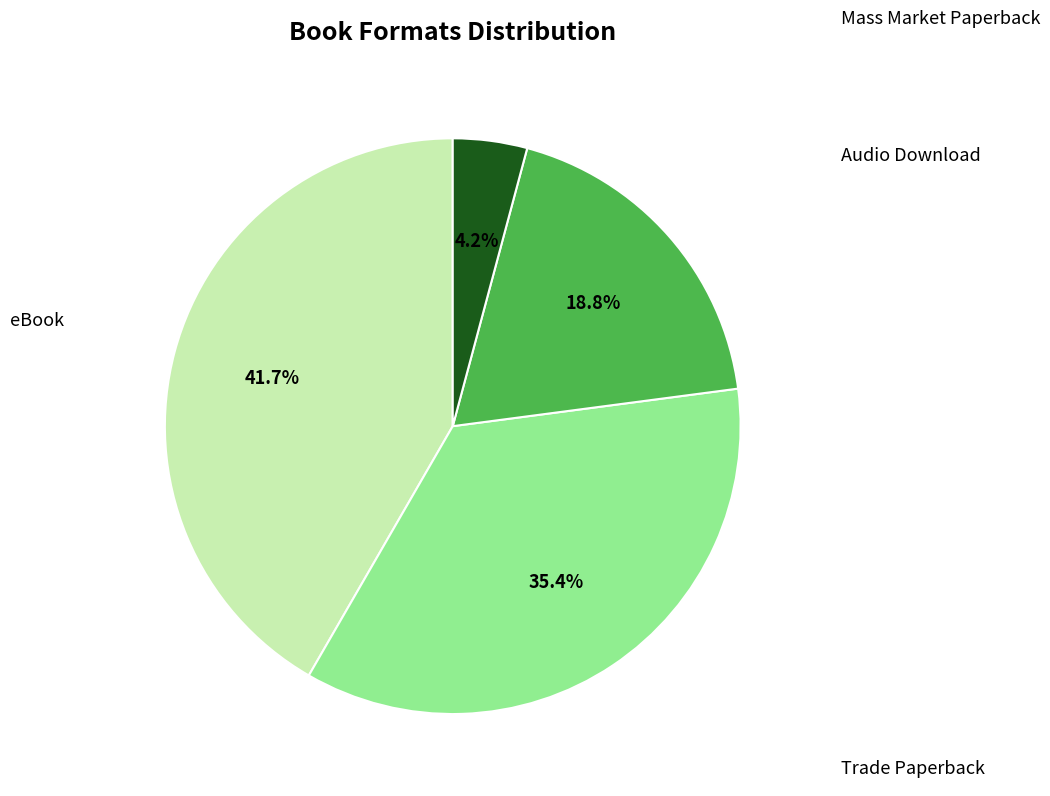

Is it true that eBook is 42% of the pie?

True